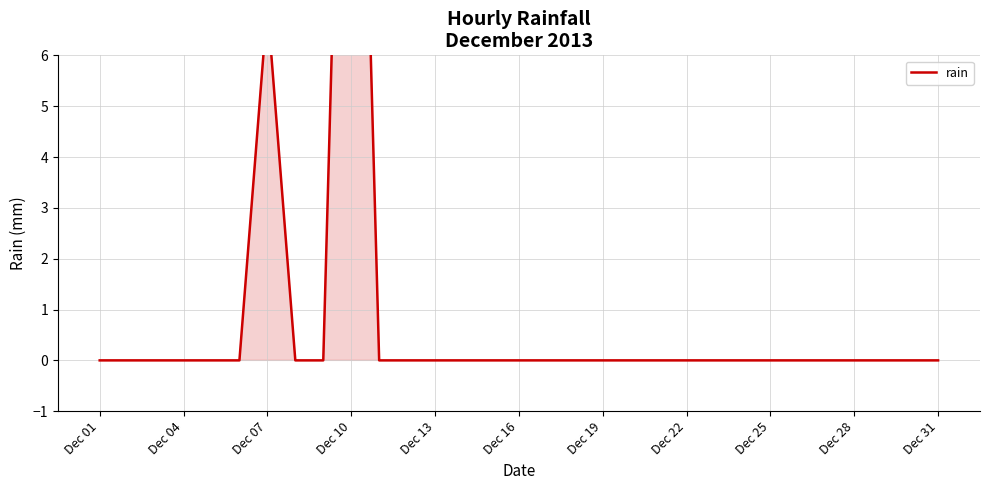

Is it true that the value at 20 is 0?

True